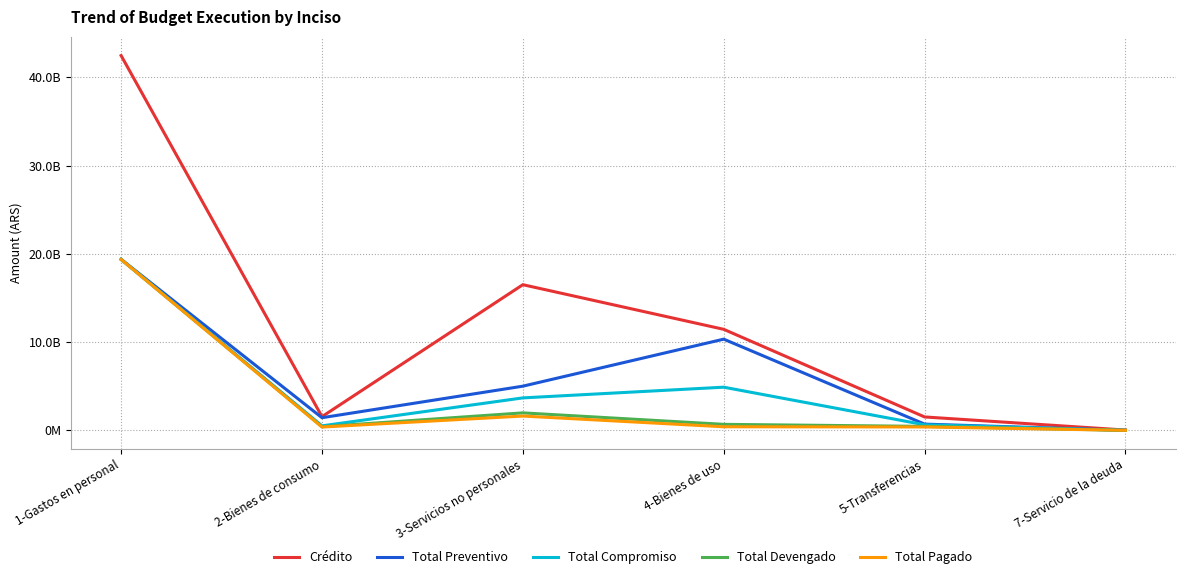

What is the value of the Total Pagado point at the 4th from the left?

405053182.5